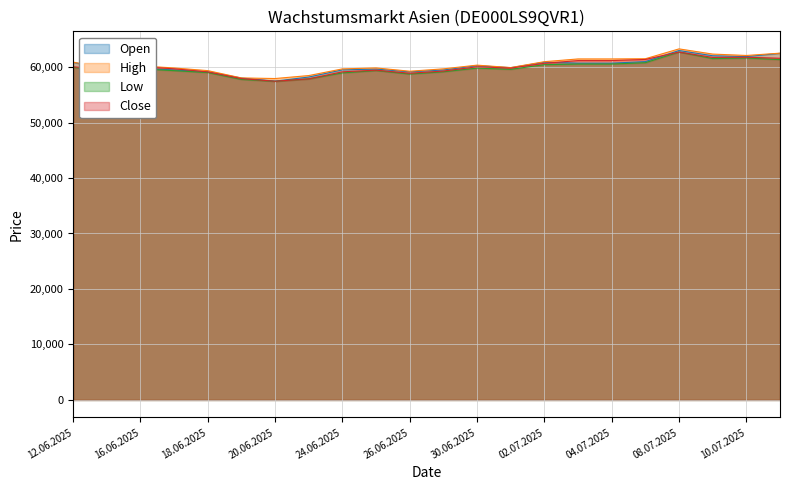

In Close, how many points are lower than both neighbors (excluding endpoints)?

5